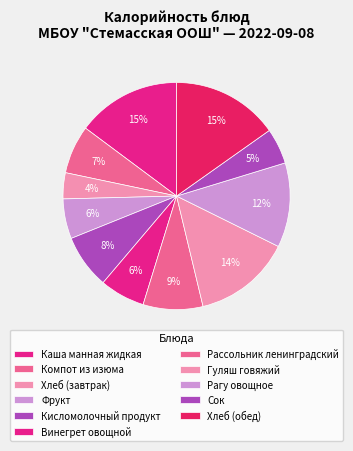

What portion of the pie excludes Сок?

94.9%